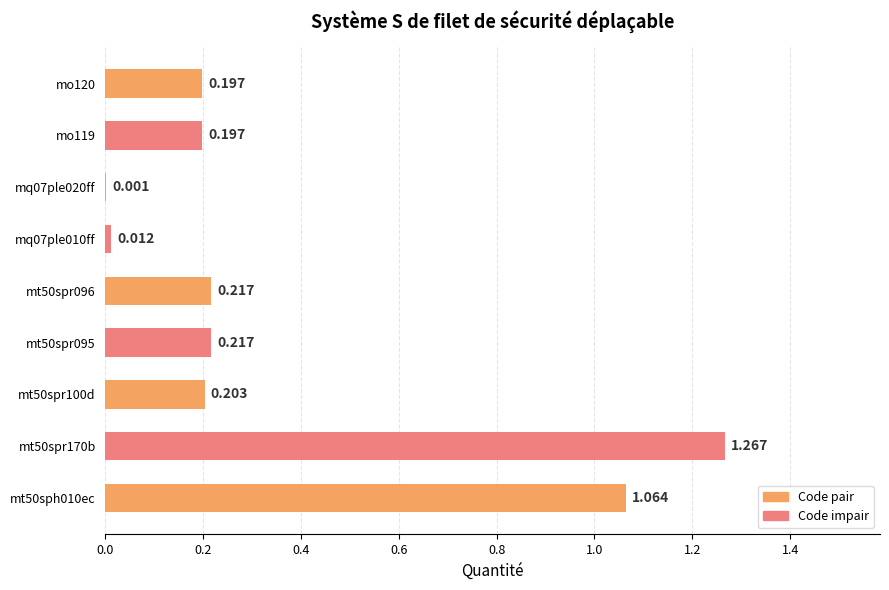

What is the sum of all values?

3.4